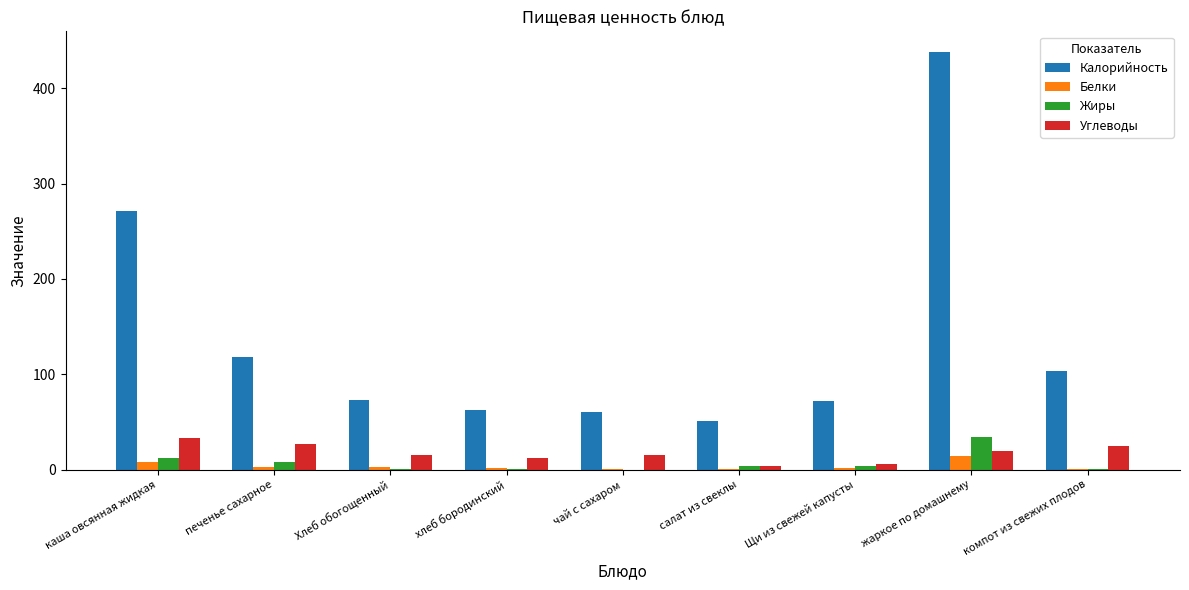

Does the chart contain stacked bars?

No